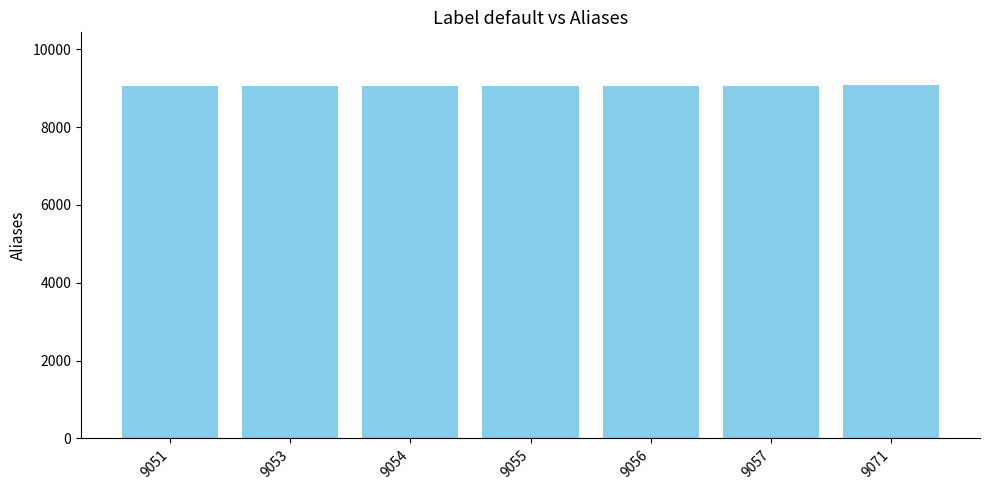

The chart shows a value of 9055 at 9055. True or false?

True